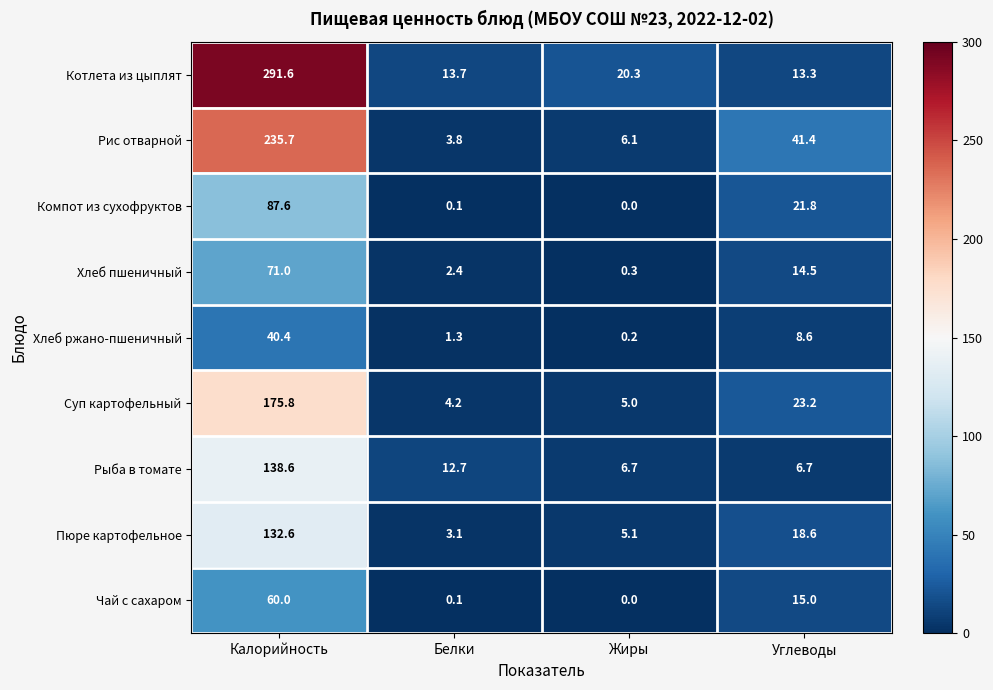

The Рыба в томате series shows 48.7 at Калорийность. True or false?

False